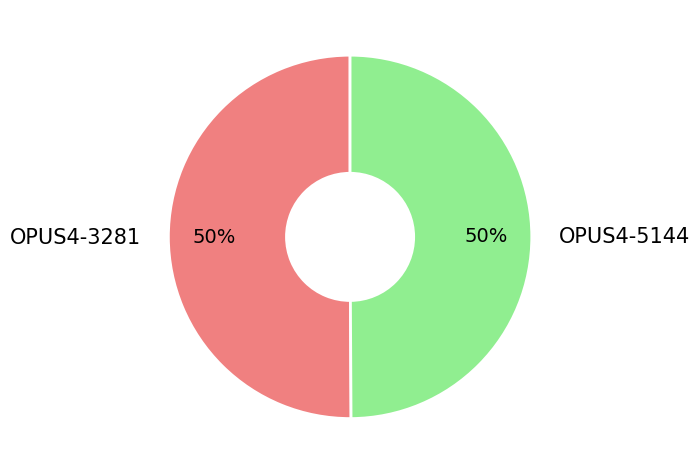

How many segments does this pie chart have?

2